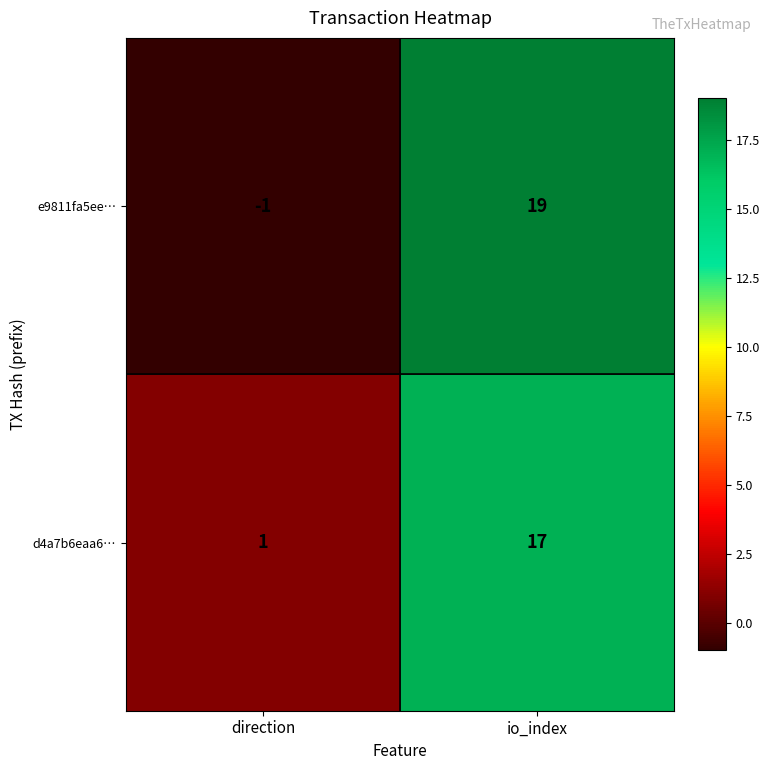

What is the sum of the e9811fa5ee… values at direction and io_index?

18